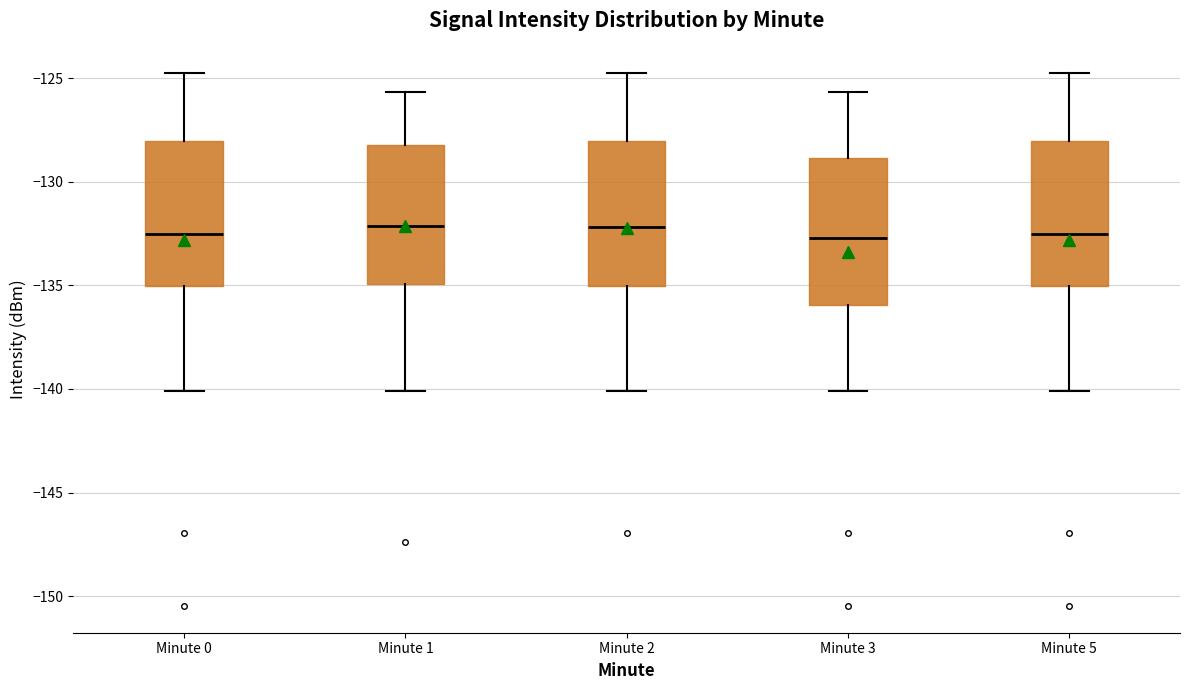

Where does the lower whisker of the box for Minute 1 end on the y-axis? The values are not printed on the chart, so give them approximately, as read against the axis.

-140.0